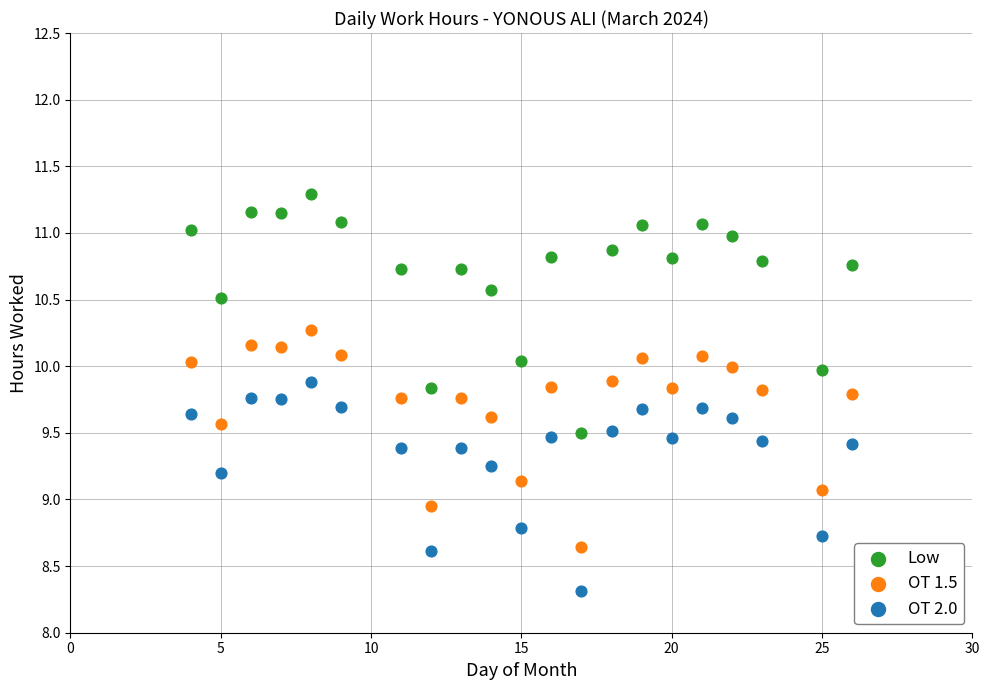

Which series contains the lowest Y value?

OT 2.0